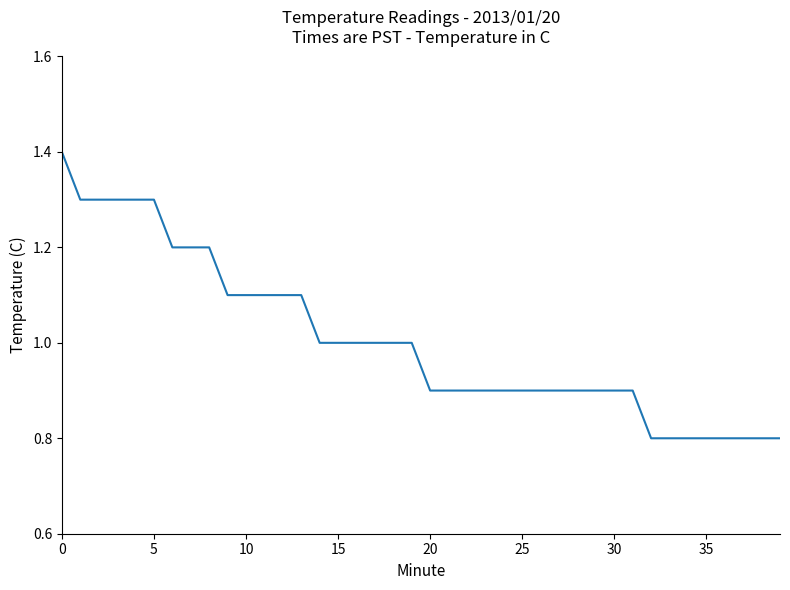

What is the maximum value shown in the chart?

1.4